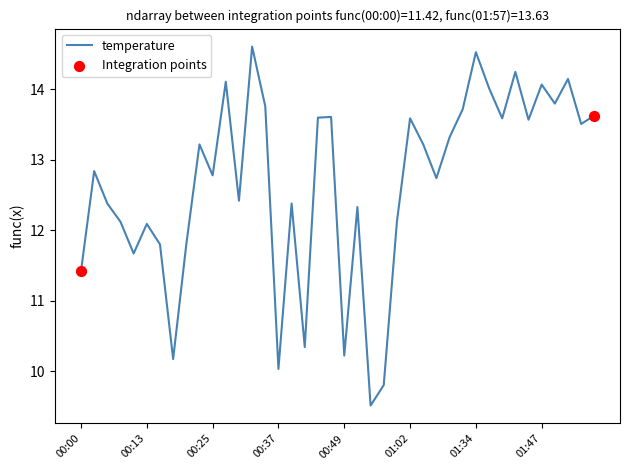

What is the greatest value displayed?

14.6